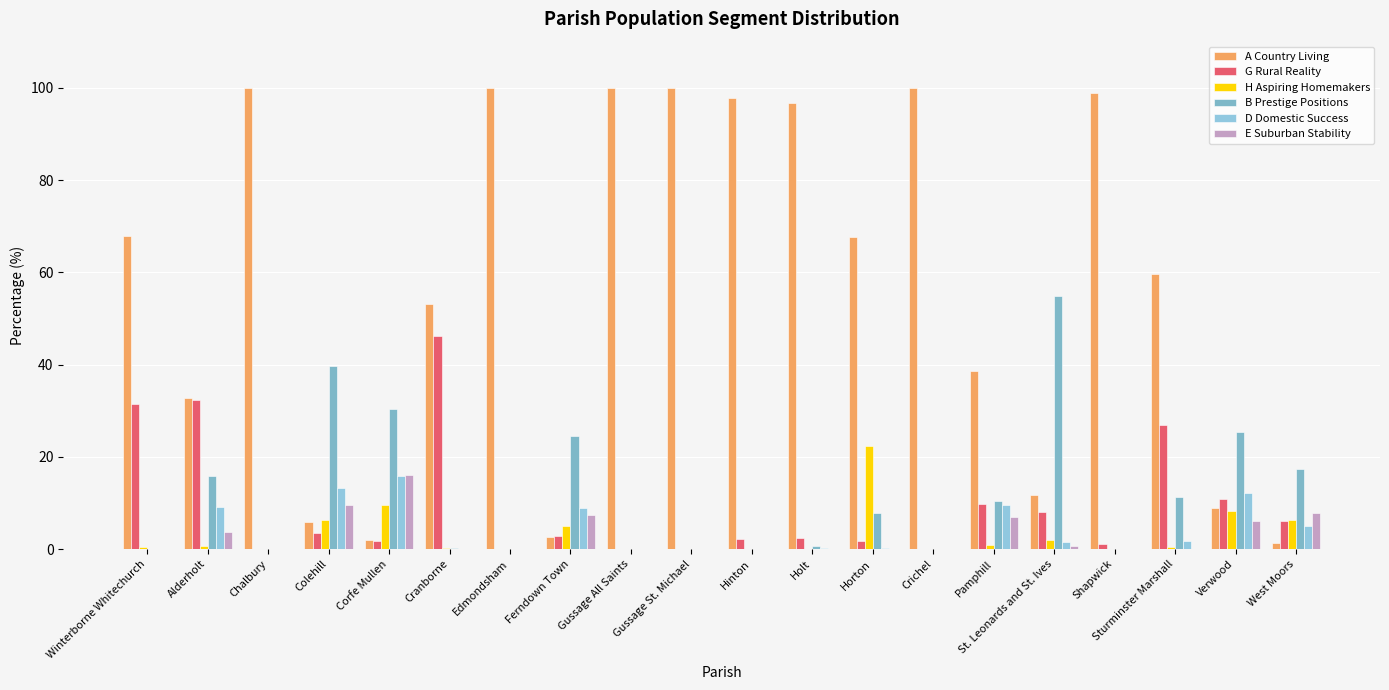

Read the E Suburban Stability value at Corfe Mullen.

16.0